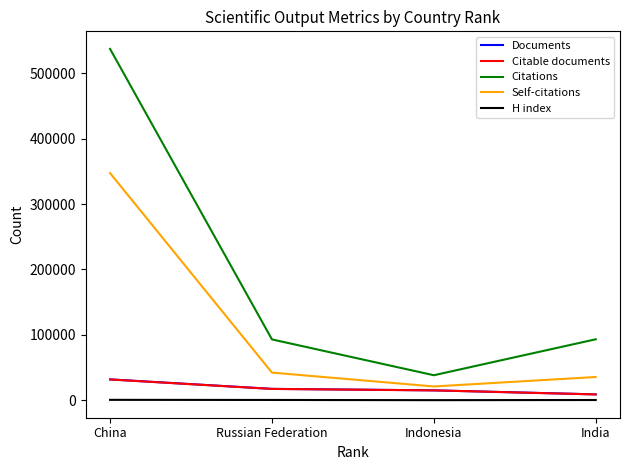

What are all the series names shown in the legend?

Documents, Citable documents, Citations, Self-citations, H index